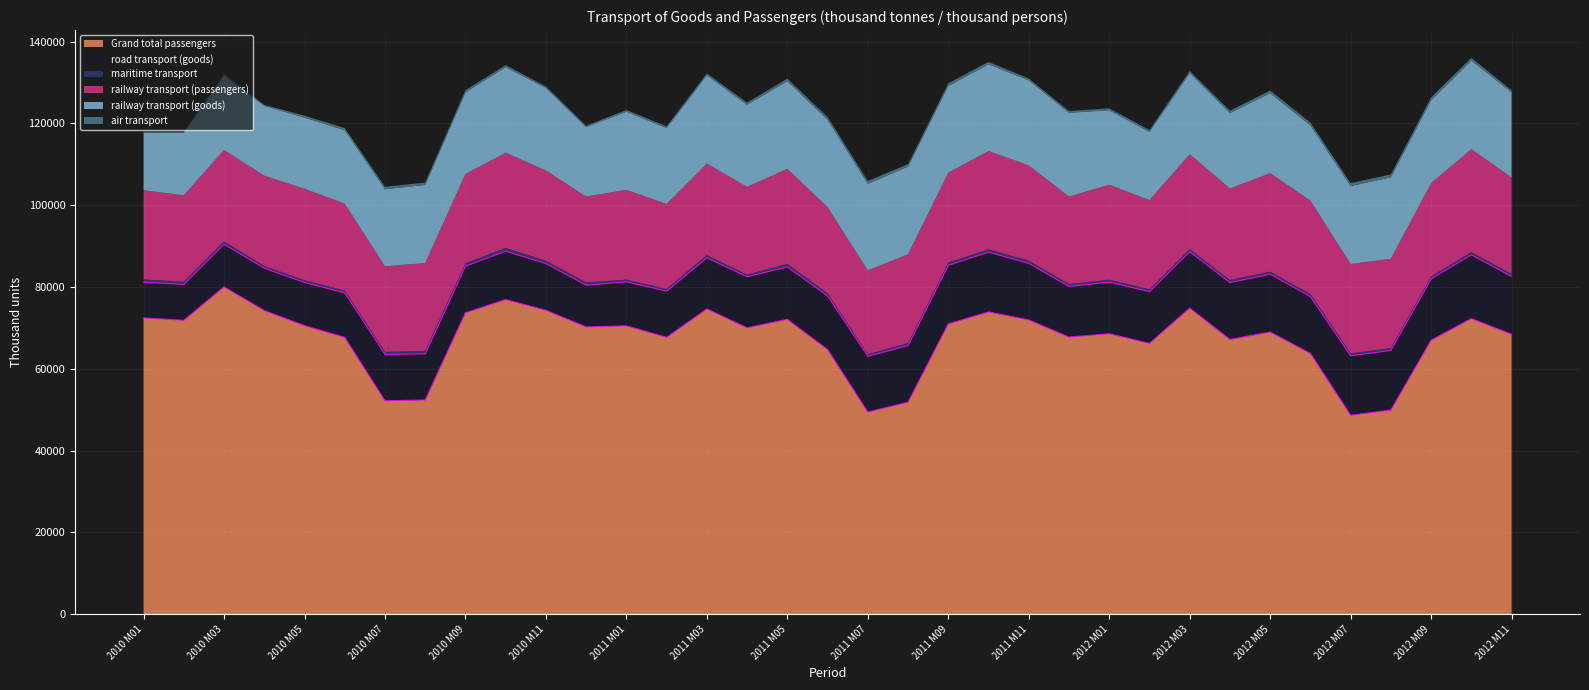

Is it true that road transport (goods) equals 15586 at 2012 M10?

True